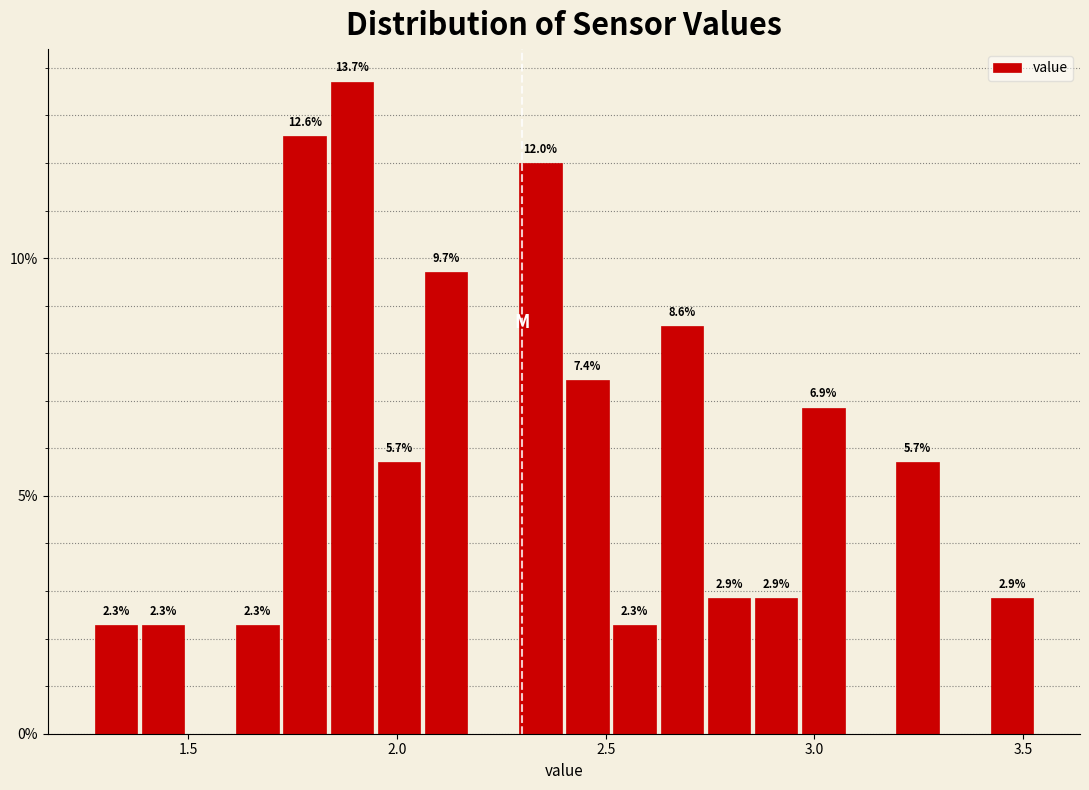

Around what value on the x-axis is the tallest bar? Give the approximate position of its centre, as read against the axis.

1.90